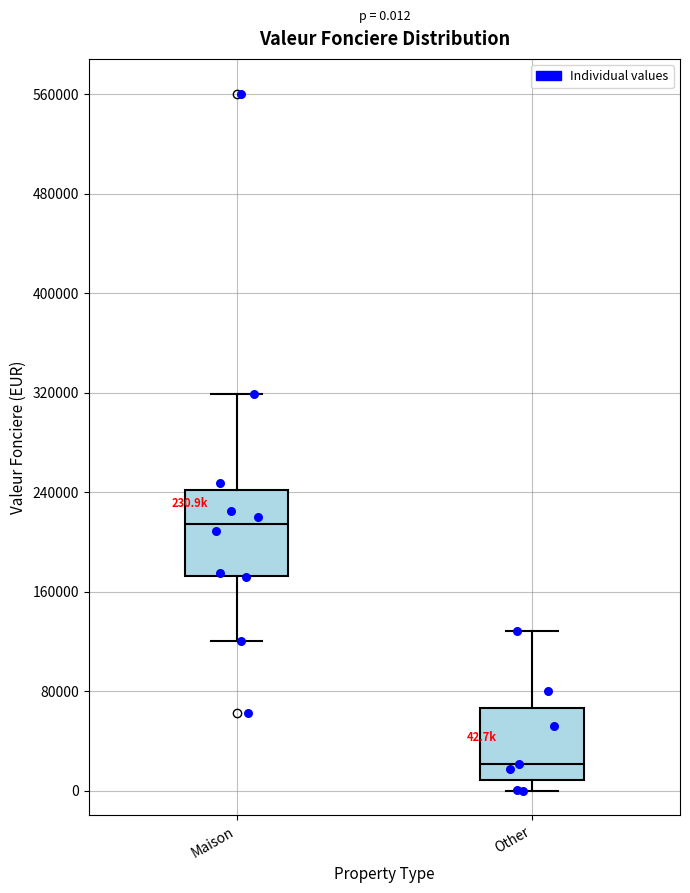

Which box is the tallest, from its lower edge to its upper edge?

Maison